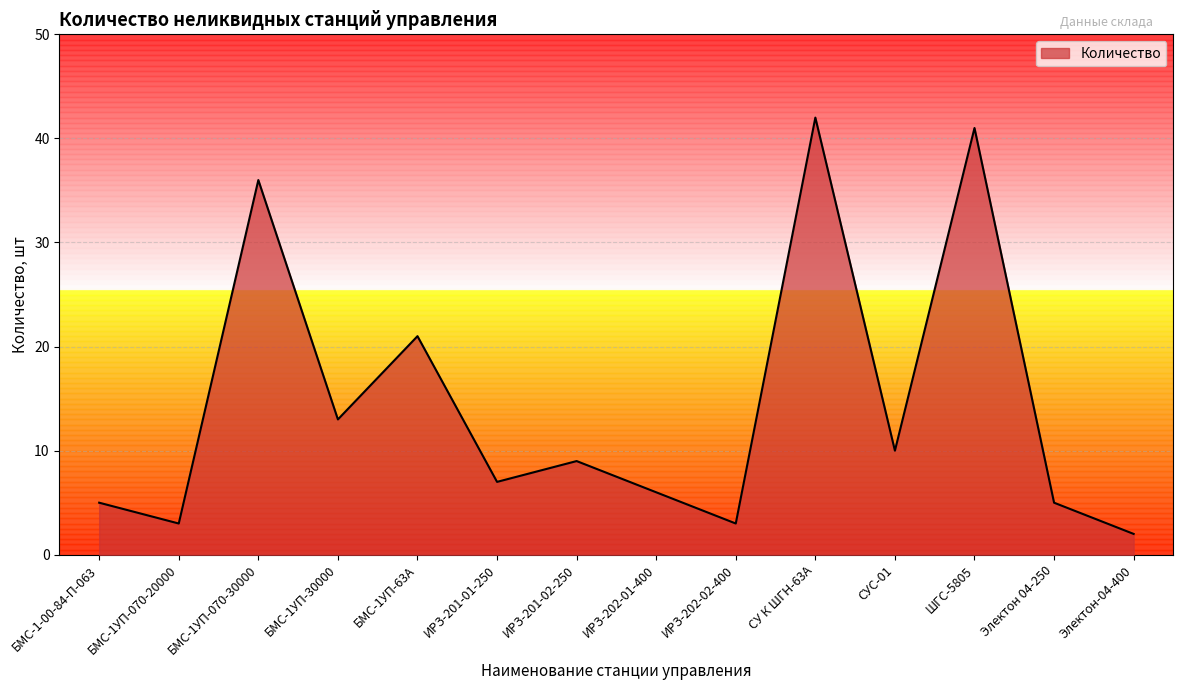

Reading right to left, what are all the values shown in this chart?

Электон-04-400=2	Электон 04-250=5	ШГС-5805=41	СУС-01=10	СУ К ШГН-63А=42	ИРЗ-202-02-400=3	ИРЗ-202-01-400=6	ИРЗ-201-02-250=9	ИРЗ-201-01-250=7	БМС-1УП-63А=21	БМС-1УП-30000=13	БМС-1УП-070-30000=36	БМС-1УП-070-20000=3	БМС-1-00-84-П-063=5